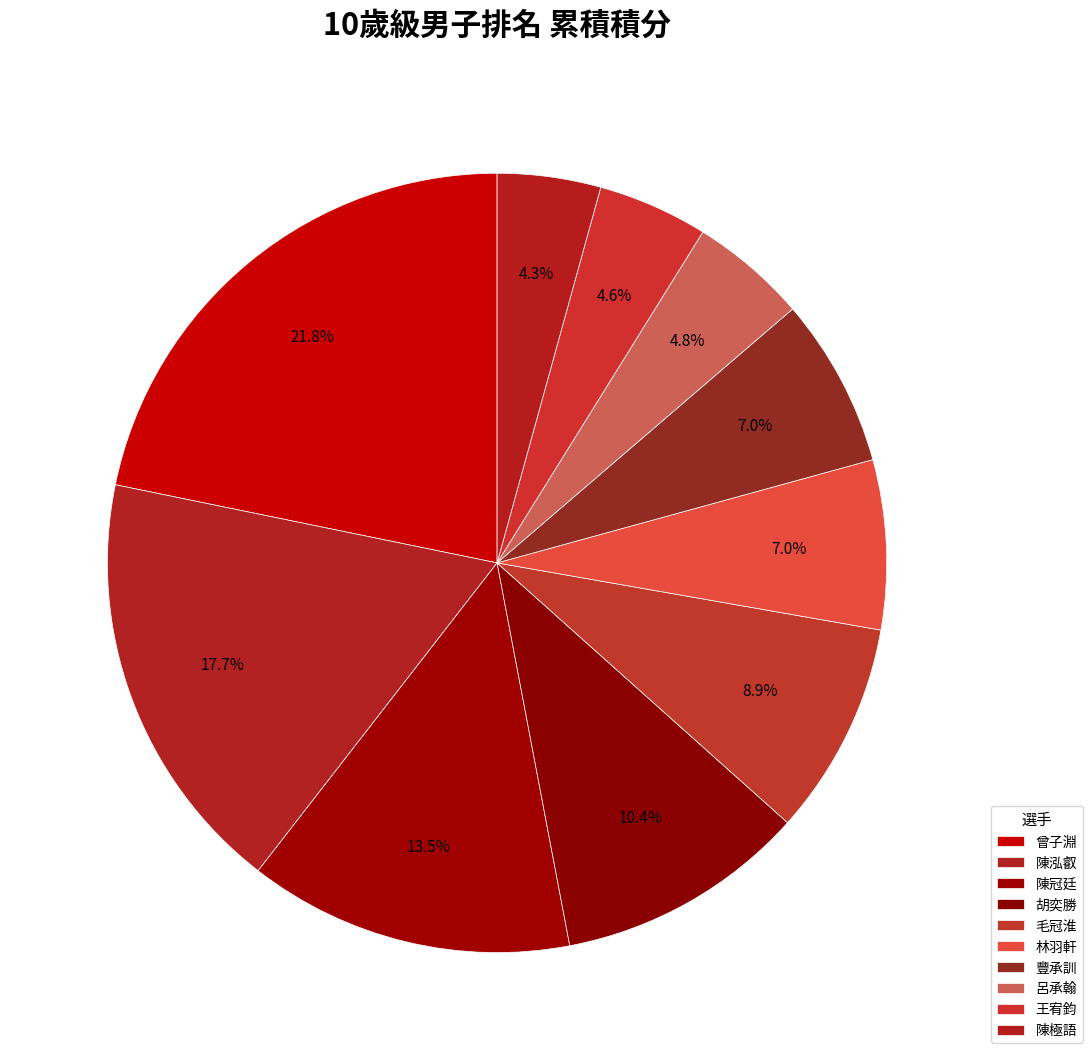

What portion of the pie excludes 毛冠淮?

91.1%